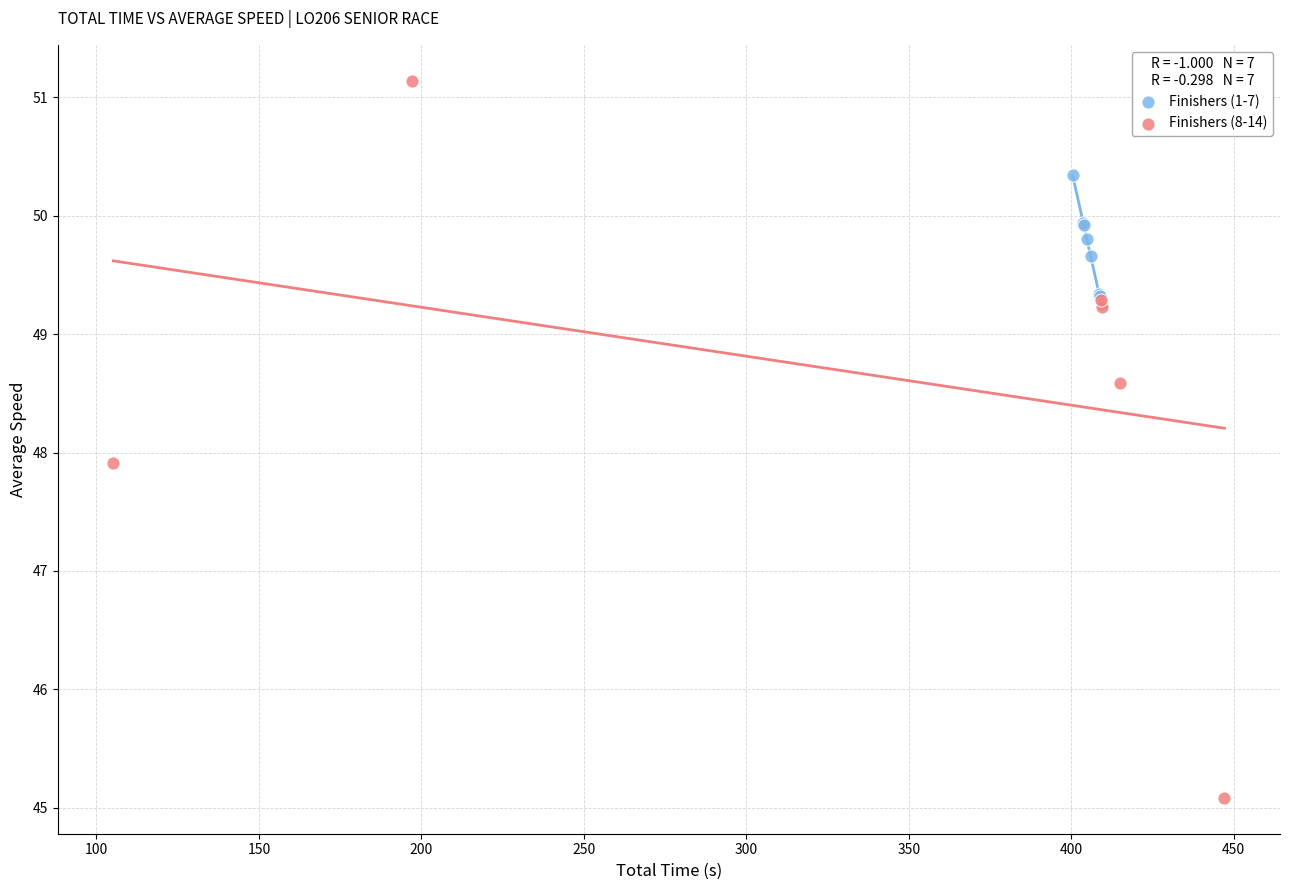

Which series reaches the minimum Y coordinate?

Finishers (8-14)